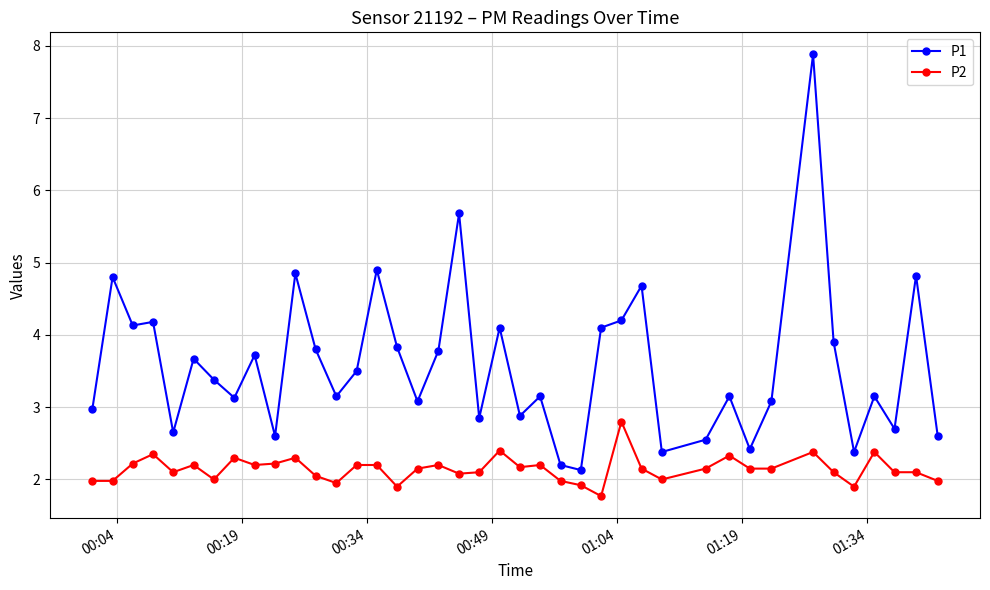

What are all the series names shown in the legend?

P1, P2